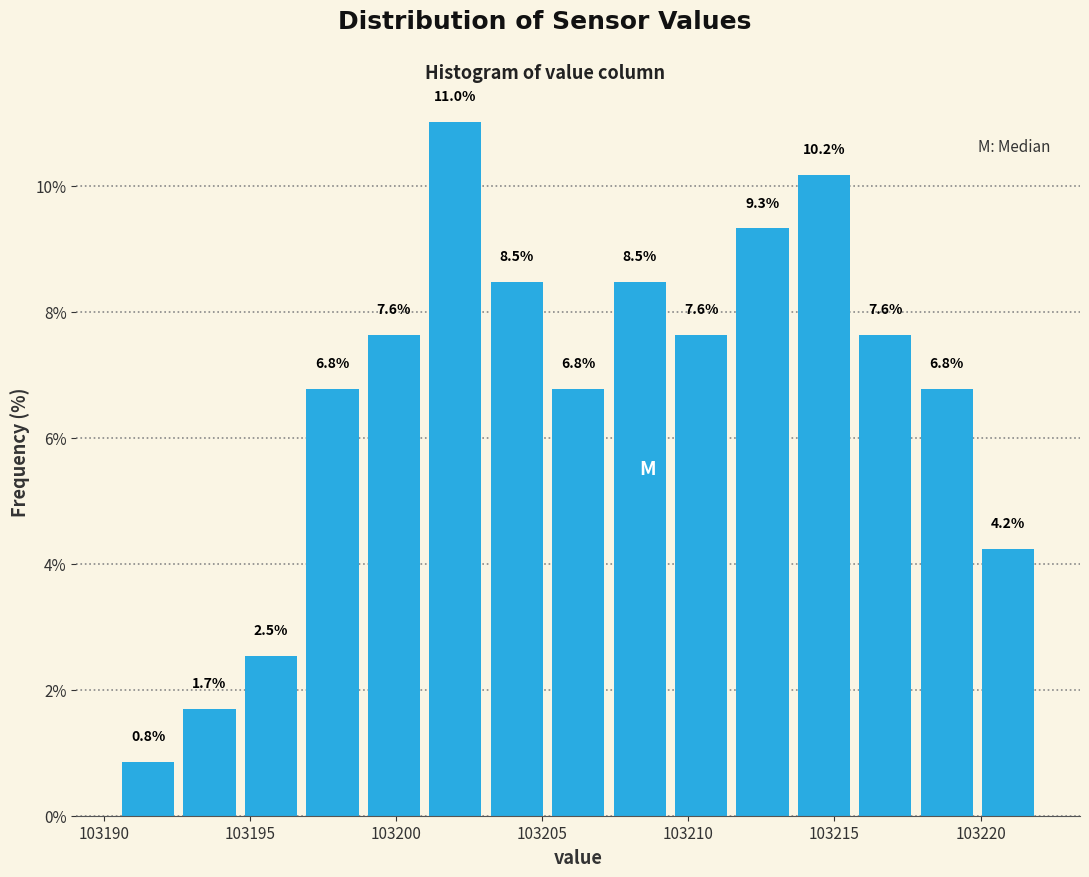

Reading left to right, transcribe this chart: for each bar, give the range it covers on the x-axis and its height. The bar edges are not printed on the chart, so give them approximately, as read against the axis.

103190.5 to 103192.5: 0.8
103192.5 to 103194.5: 1.7
103194.5 to 103197.0: 2.5
103197.0 to 103199.0: 6.8
103199.0 to 103201.0: 7.6
103201.0 to 103203.0: 11.0
103203.0 to 103205.0: 8.5
103205.0 to 103207.5: 6.8
103207.5 to 103209.5: 8.5
103209.5 to 103211.5: 7.6
103211.5 to 103213.5: 9.3
103213.5 to 103215.5: 10.2
103215.5 to 103218.0: 7.6
103218.0 to 103220.0: 6.8
103220.0 to 103222.0: 4.2